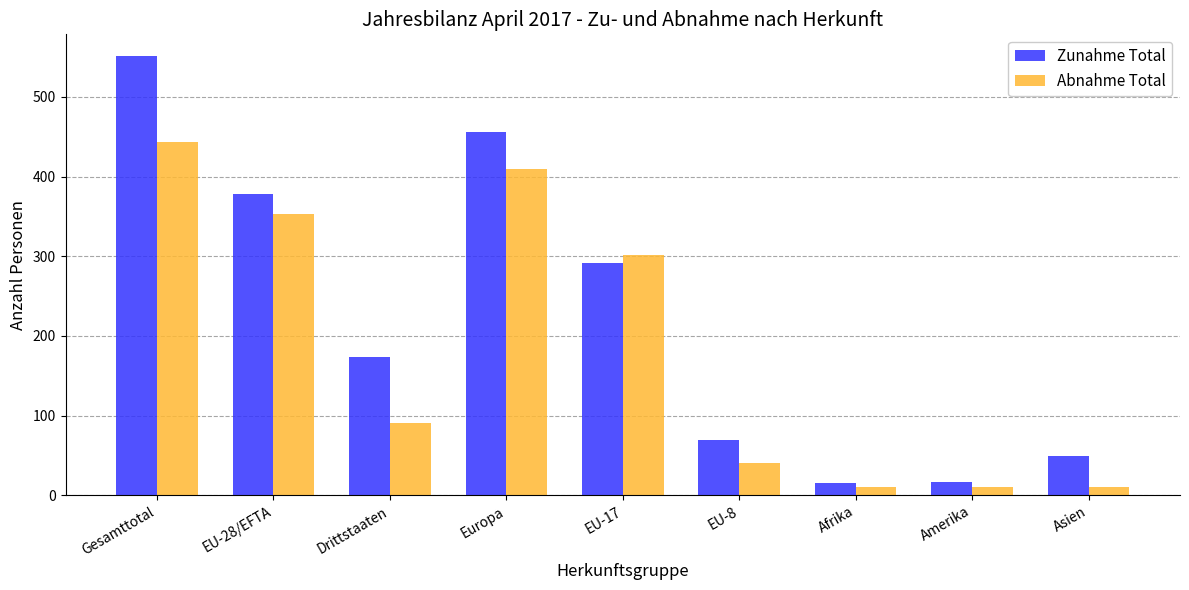

What is the label of the 5th bar from the right?

EU-17